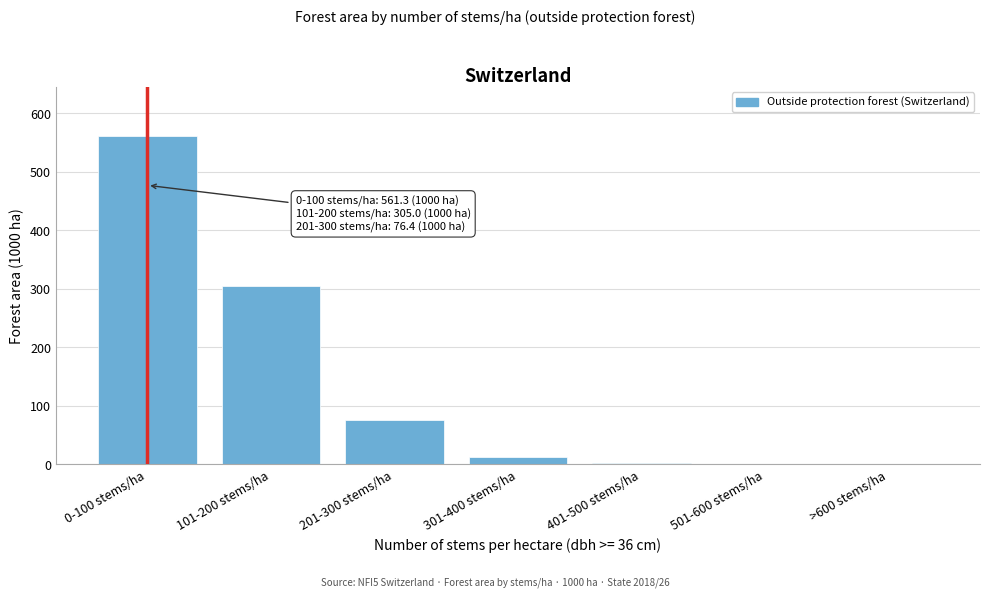

True or false: the data shows 305.0 at 101-200 stems/ha.

True